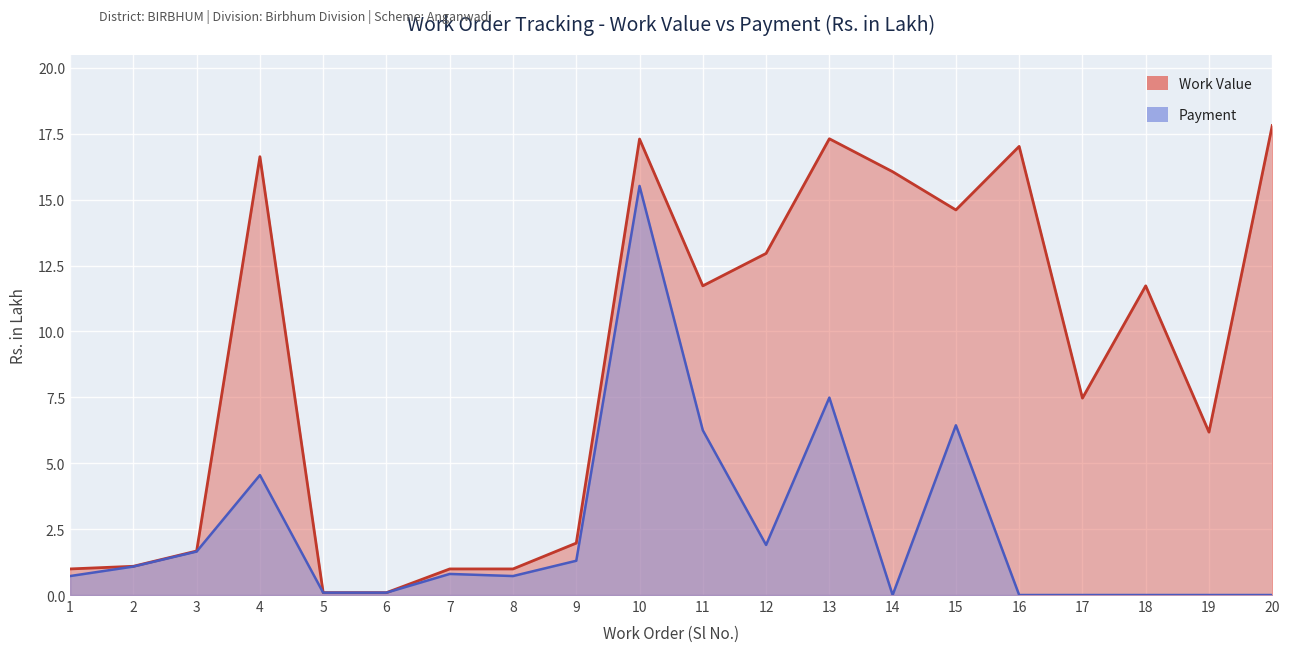

What is the total value across all series at 3?

3.3